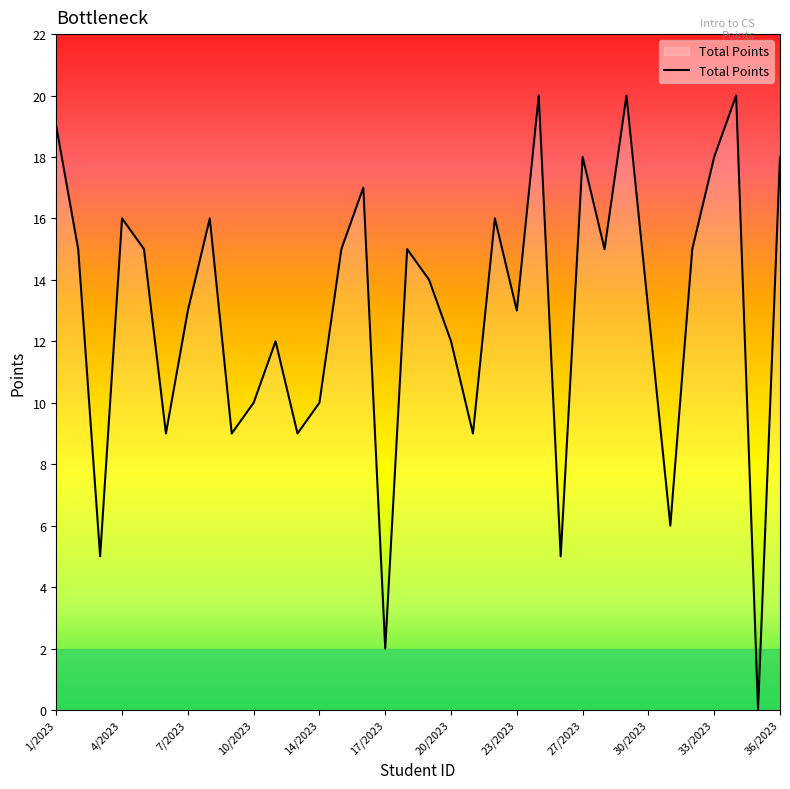

What is the difference between the maximum and minimum values?

20